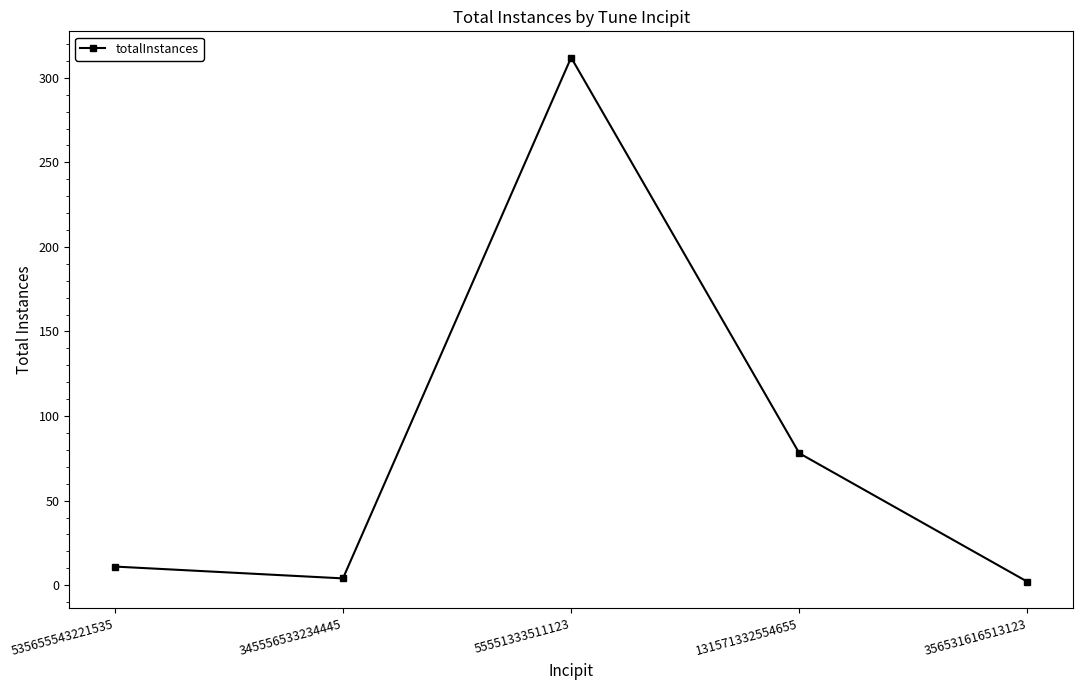

Reading left to right, transcribe all the data shown in this chart.

535655543221535=11	345556533234445=4	55551333511123=312	131571332554655=78	356531616513123=2